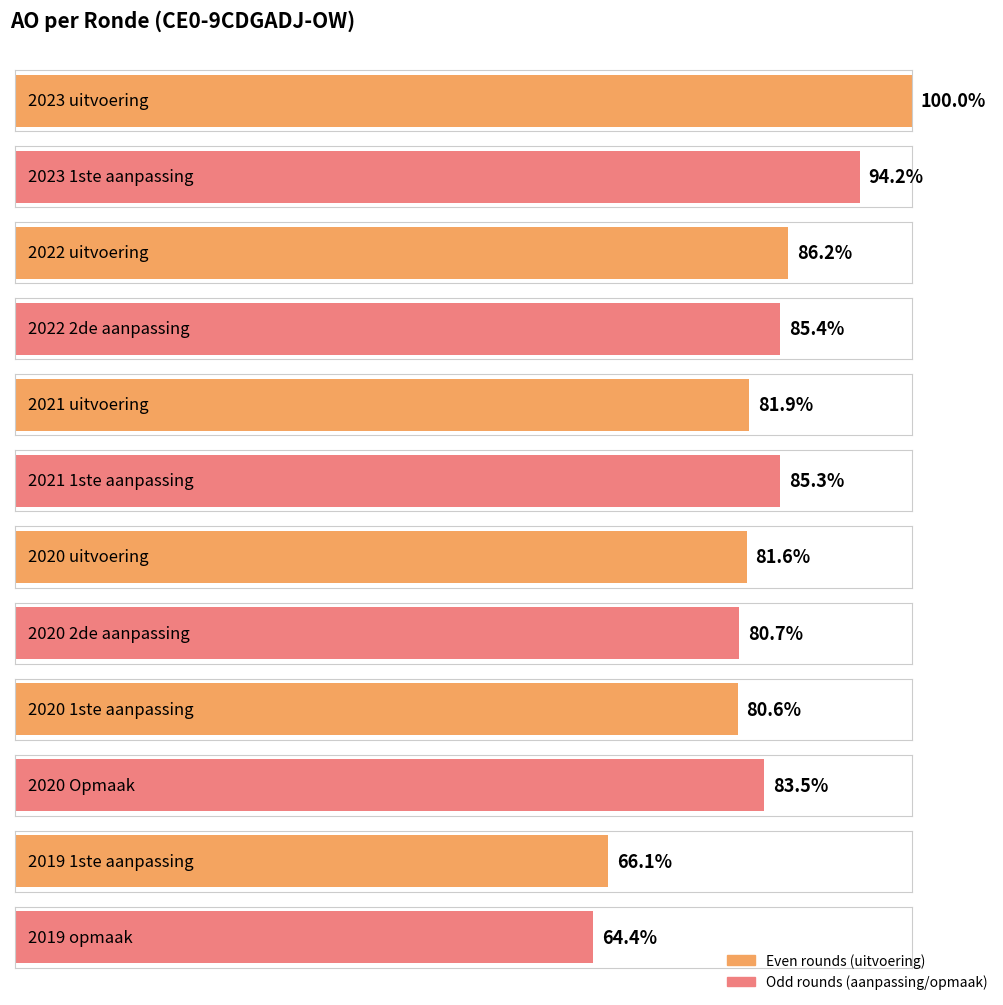

True or false: the data shows 369029 at 2021 uitvoering.

False